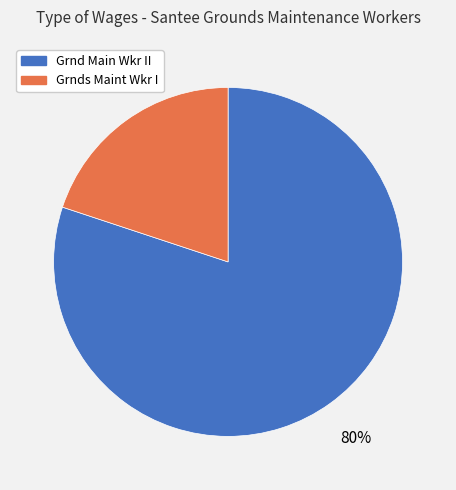

To the nearest percent, what portion does Grnds Maint Wkr I represent?

20%